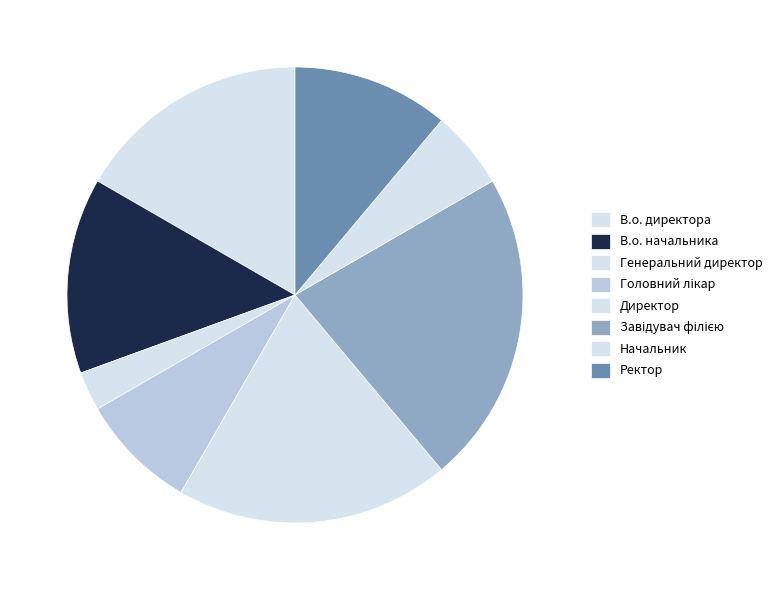

To the nearest percent, what is the difference between the largest and smallest slice percentages?

19%